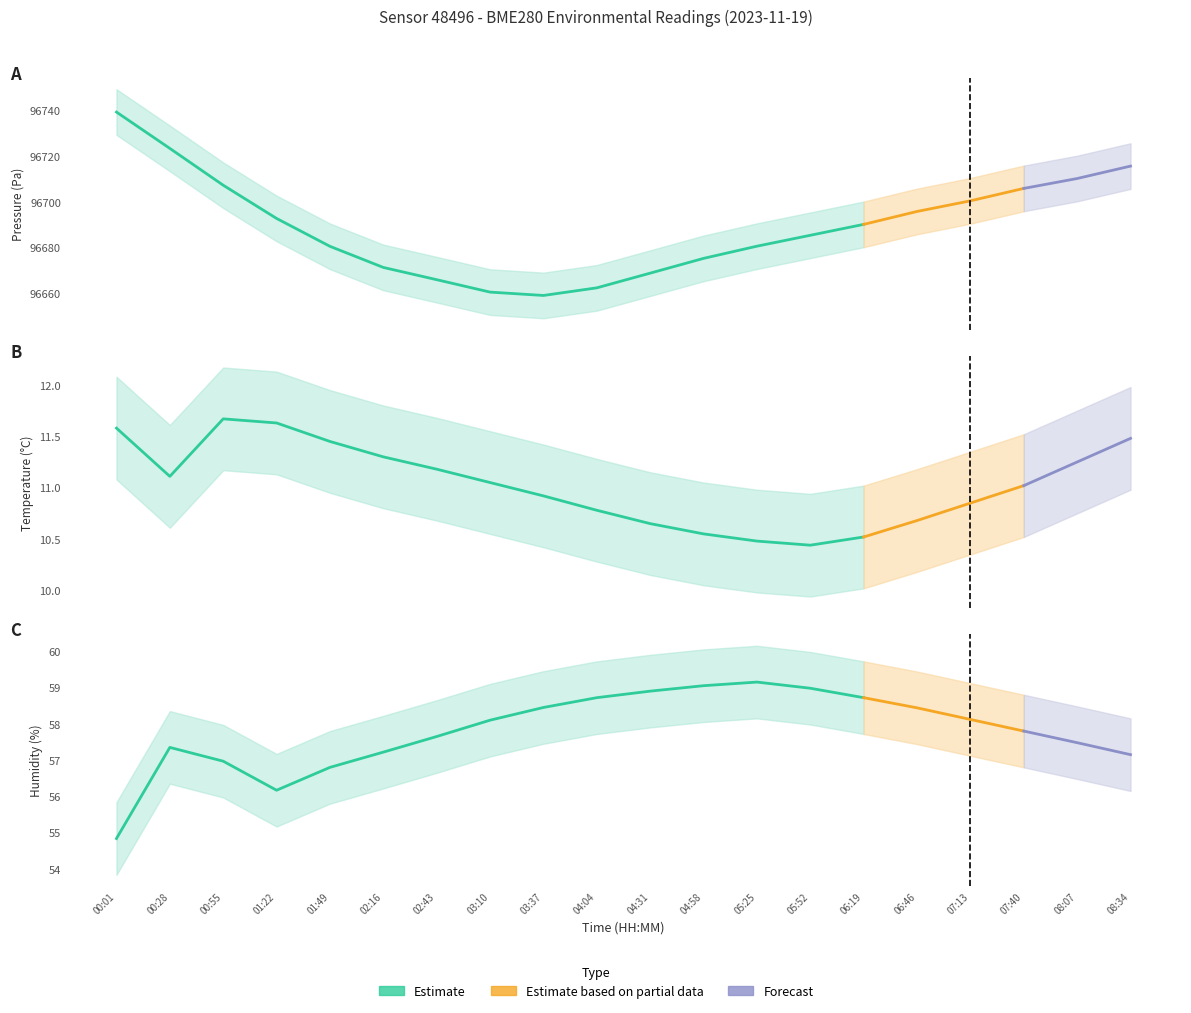

What is the total value across all series at 00:28?

96791.9